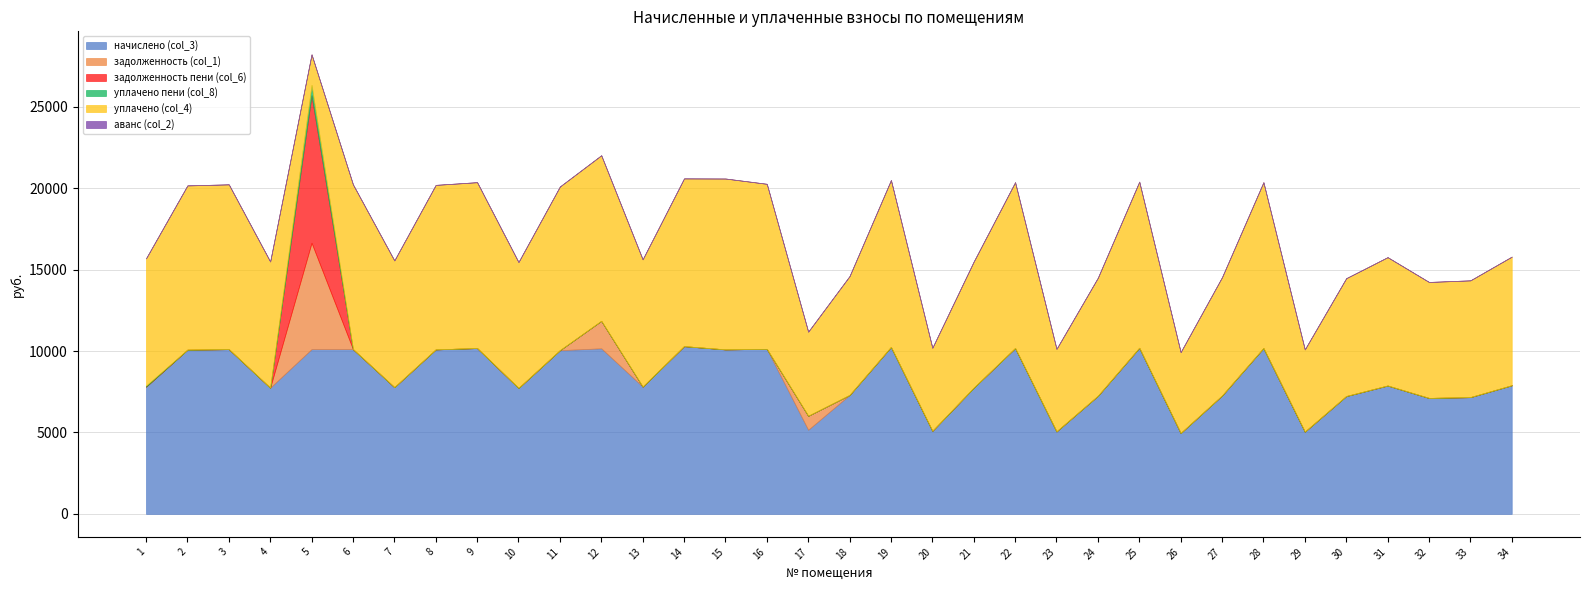

Which series has the widest spread of values?

задолженность пени (col_6)